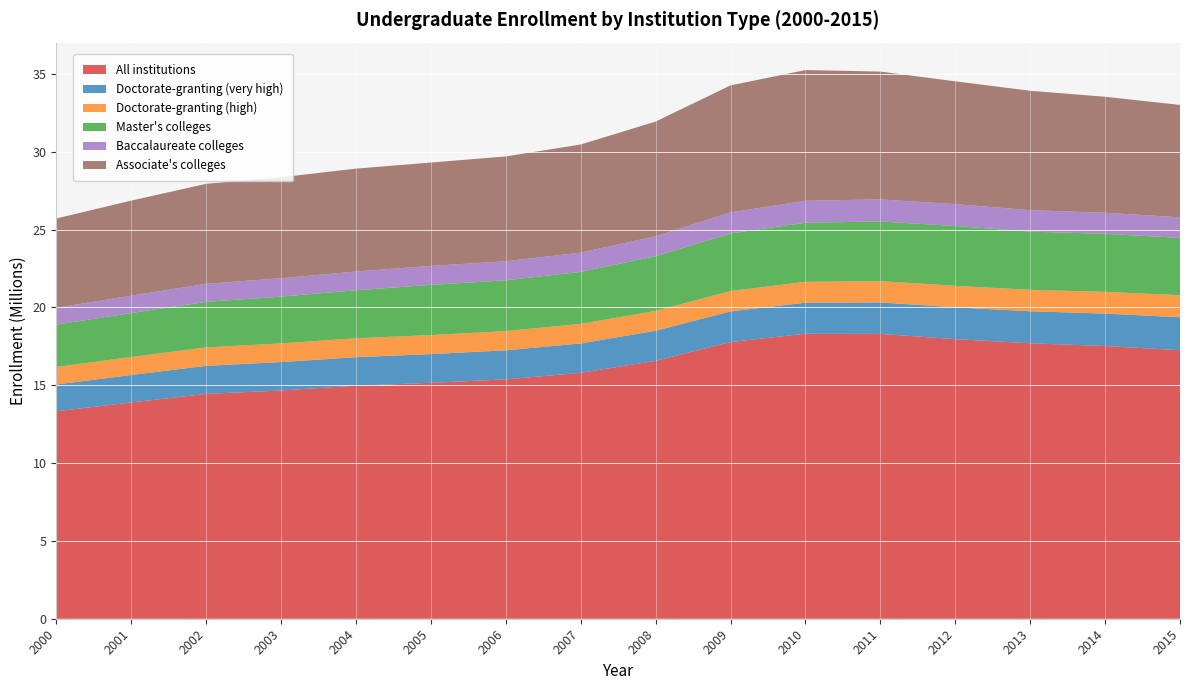

Reading left to right, extract all data points from this chart.

All institutions: 2000=13329803	2001=13895335	2002=14444738	2003=14666119	2004=14974136	2005=15157730	2006=15379340	2007=15799911	2008=16570857	2009=17778741	2010=18312649	2011=18299791	2012=17963547	2013=17700719	2014=17519741	2015=17255558
Doctorate-granting (very high): 2000=1719504	2001=1764724	2002=1802603	2003=1824259	2004=1830746	2005=1845961	2006=1867178	2007=1889120	2008=1933487	2009=1966982	2010=1995701	2011=2023129	2012=2045667	2013=2054113	2014=2086405	2015=2116488
Doctorate-granting (high): 2000=1125321	2001=1156958	2002=1187781	2003=1202071	2004=1215495	2005=1220299	2006=1235926	2007=1255393	2008=1276090	2009=1309390	2010=1340538	2011=1369440	2012=1380936	2013=1378748	2014=1396448	2015=1415300
Master's colleges: 2000=2720644	2001=2824105	2002=2925381	2003=3003697	2004=3084864	2005=3228183	2006=3261174	2007=3342695	2008=3508566	2009=3699649	2010=3796023	2011=3834973	2012=3843334	2013=3740163	2014=3727183	2015=3683148
Baccalaureate colleges: 2000=1081865	2001=1118359	2002=1158924	2003=1182851	2004=1204865	2005=1220137	2006=1226350	2007=1235442	2008=1285628	2009=1356407	2010=1407614	2011=1417963	2012=1407583	2013=1376984	2014=1356438	2015=1322171
Associate's colleges: 2000=5739088	2001=6104082	2002=6424455	2003=6485355	2004=6611034	2005=6638361	2006=6733782	2007=6947933	2008=7368489	2009=8155018	2010=8401309	2011=8211697	2012=7887474	2013=7672416	2014=7452412	2015=7219879